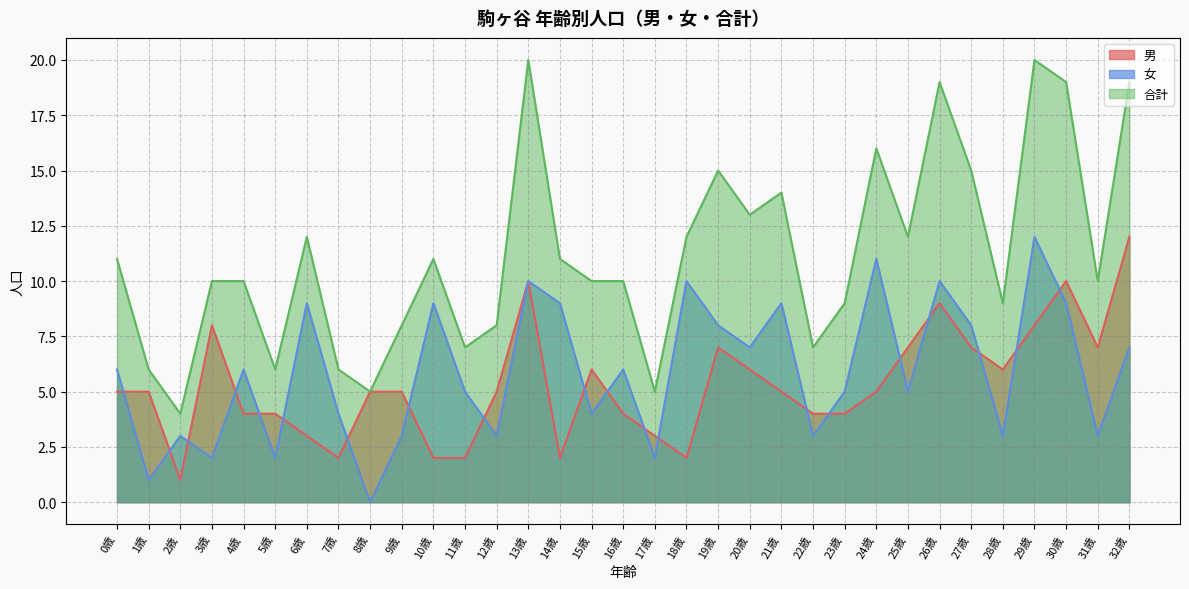

The value of 合計 at 12歳 is 13. True or false?

False